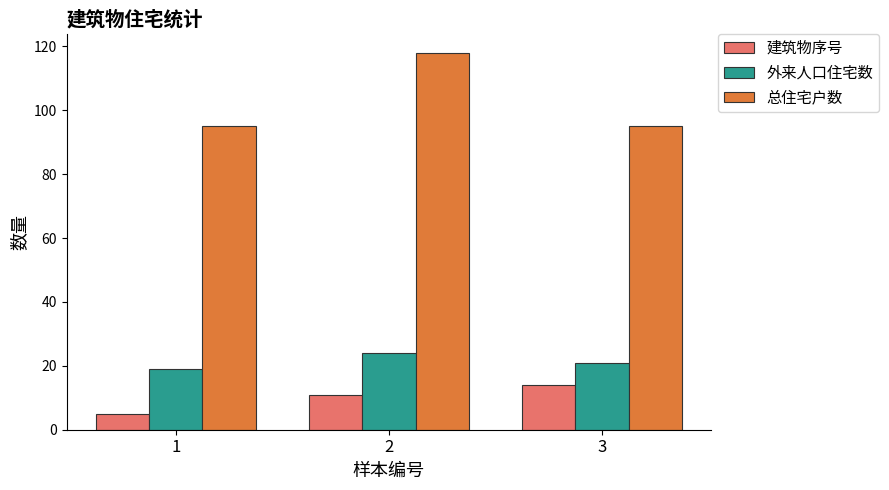

Reading left to right, list all the values displayed in this chart.

建筑物序号: 1=5	2=11	3=14
外来人口住宅数: 1=19	2=24	3=21
总住宅户数: 1=95	2=118	3=95